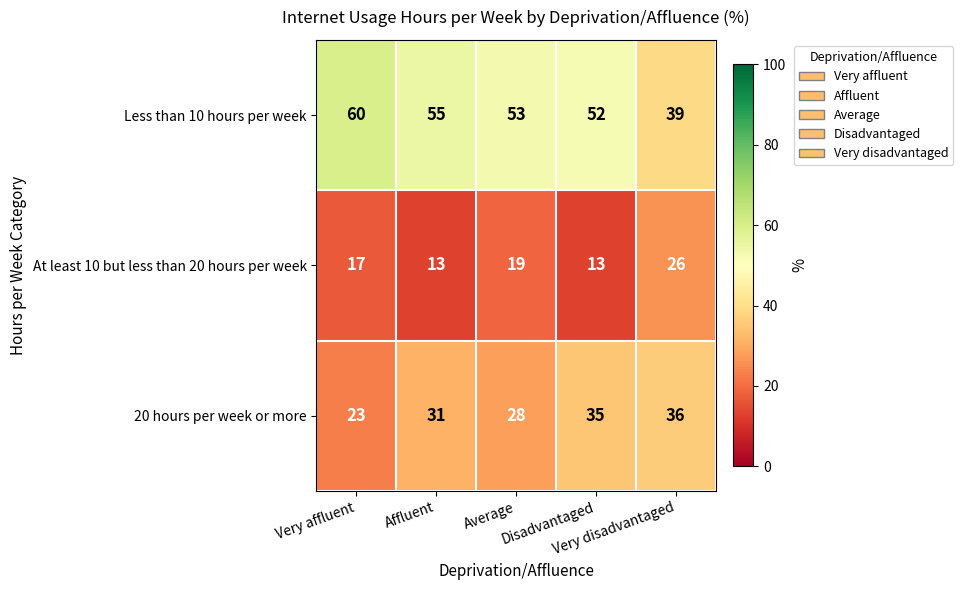

Count the number of data series in this chart.

3